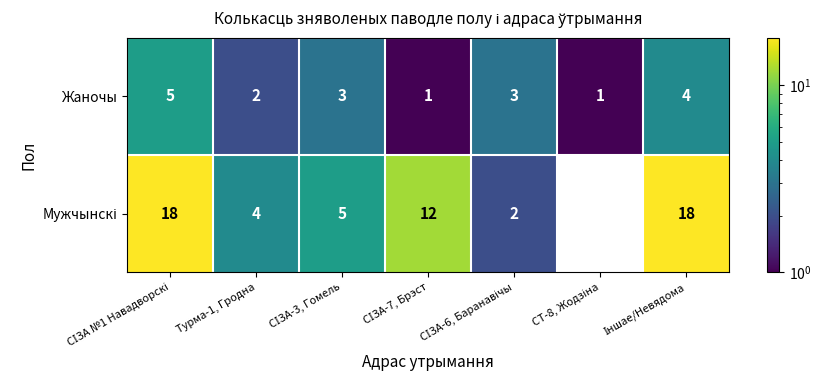

What is the average value of the Жаночы series?

3